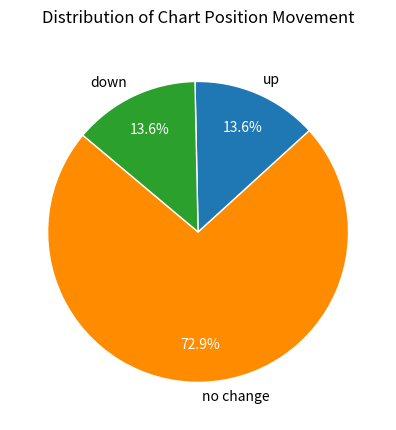

What is the total percentage of no change and up?

86.4%